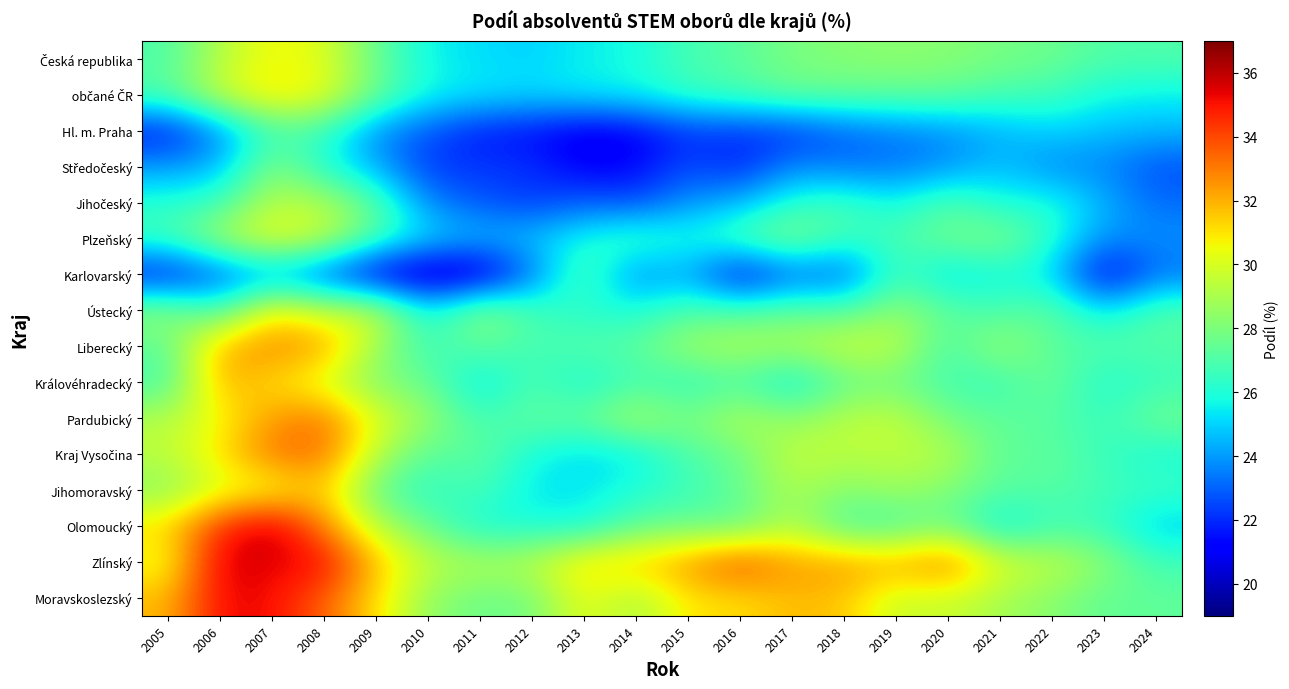

What is the difference between the highest and lowest values at 2009?

11.2